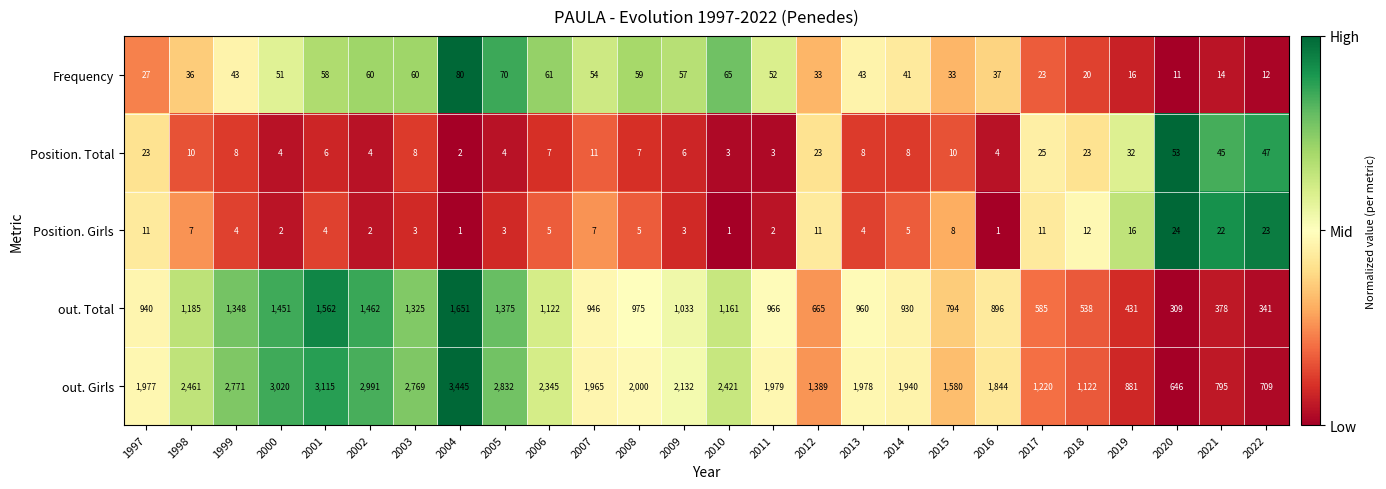

Is it true that Position. Total equals 11 at 2007?

True